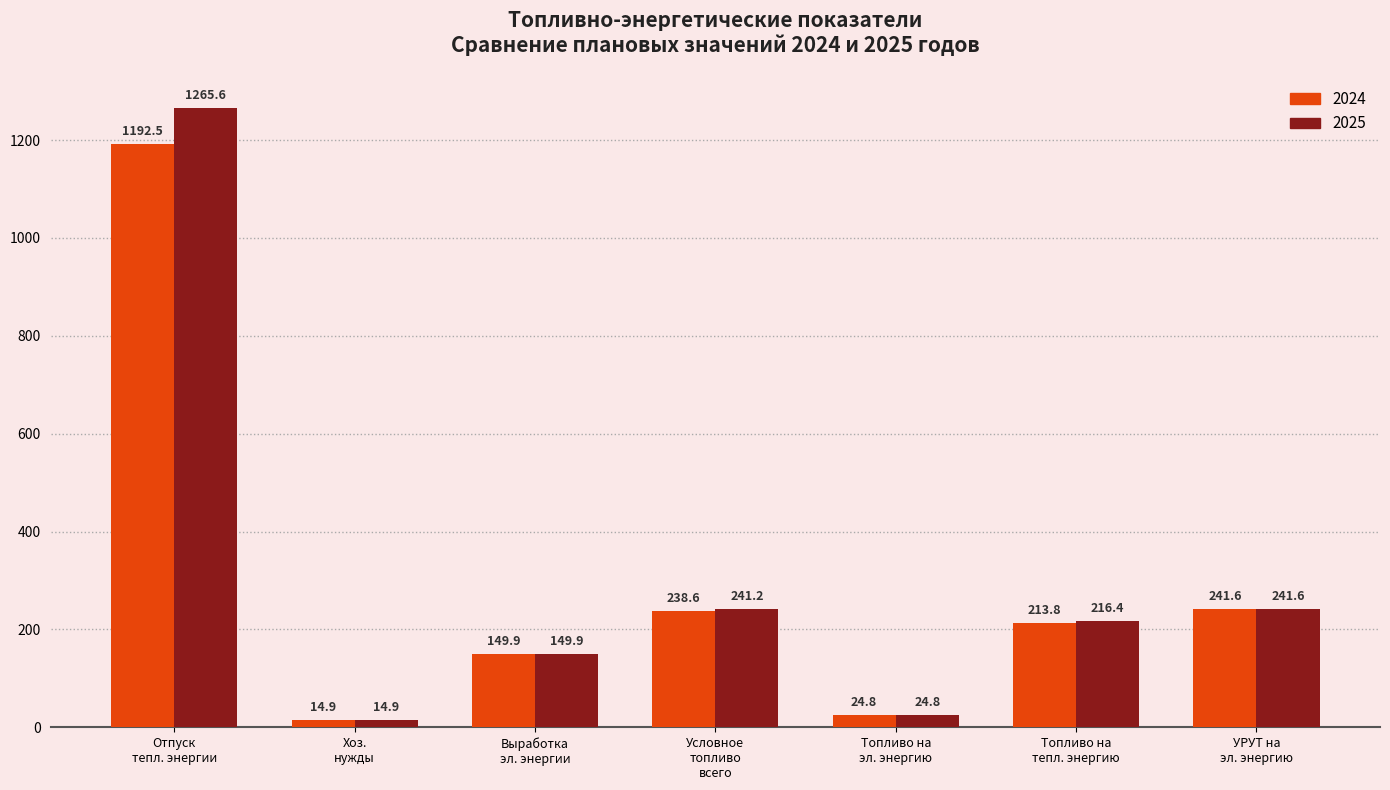

Reading left to right, transcribe all the data shown in this chart.

2024: 1192.5	14.9	149.9	238.6	24.8	213.8	241.6
2025: 1265.6	14.9	149.9	241.2	24.8	216.4	241.6